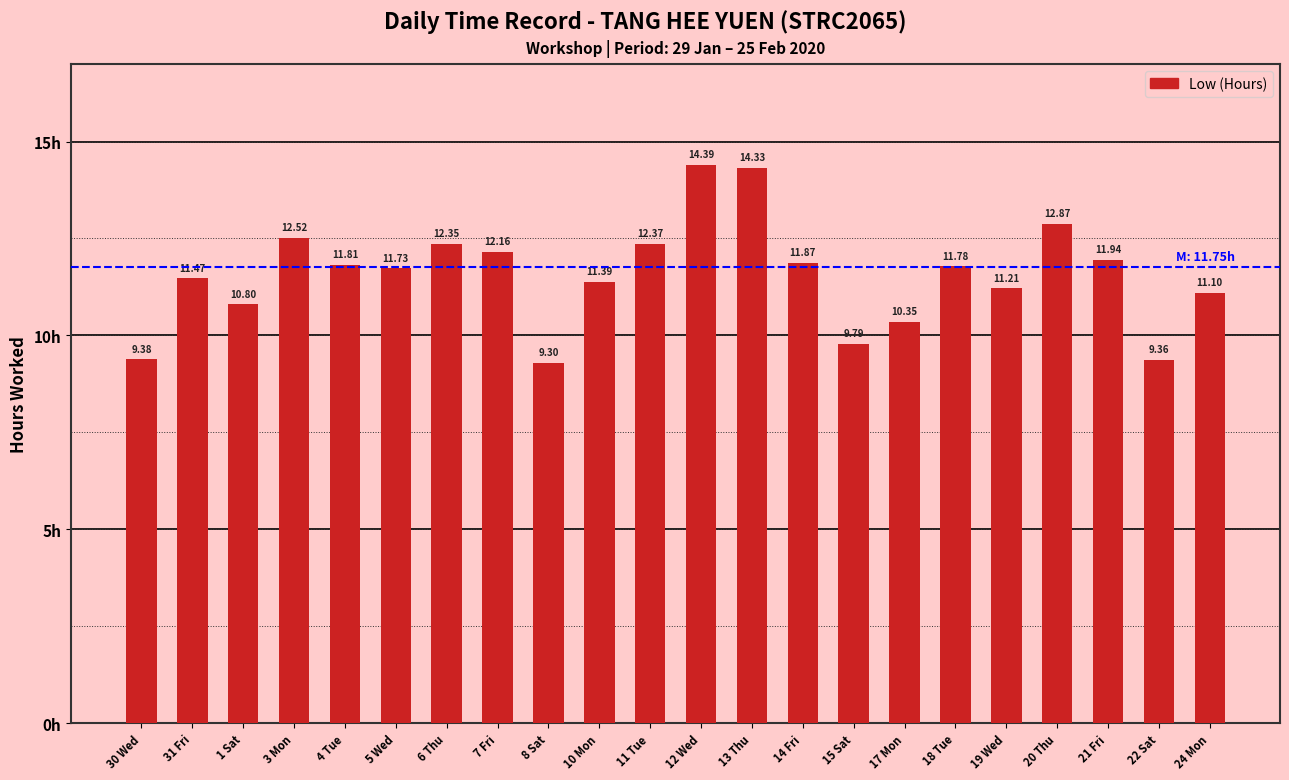

How many values exceed 11?

16